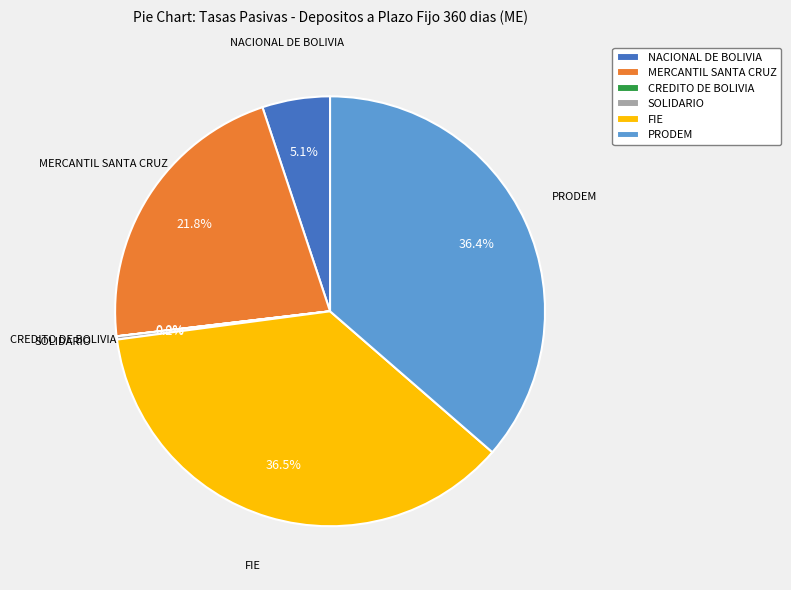

Does NACIONAL DE BOLIVIA represent more than half of the total?

No